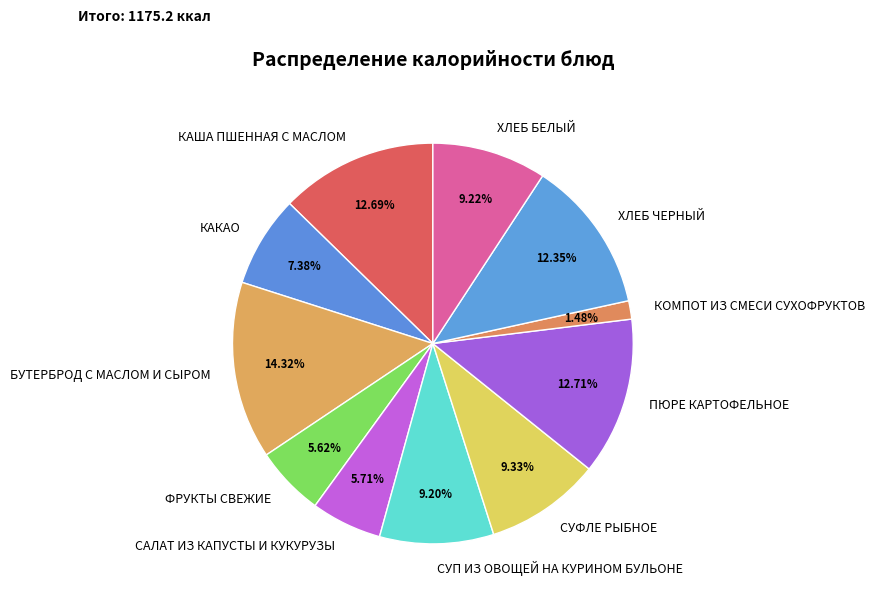

Approximately how many times larger is the value at САЛАТ ИЗ КАПУСТЫ И КУКУРУЗЫ compared to ФРУКТЫ СВЕЖИЕ?

1.0